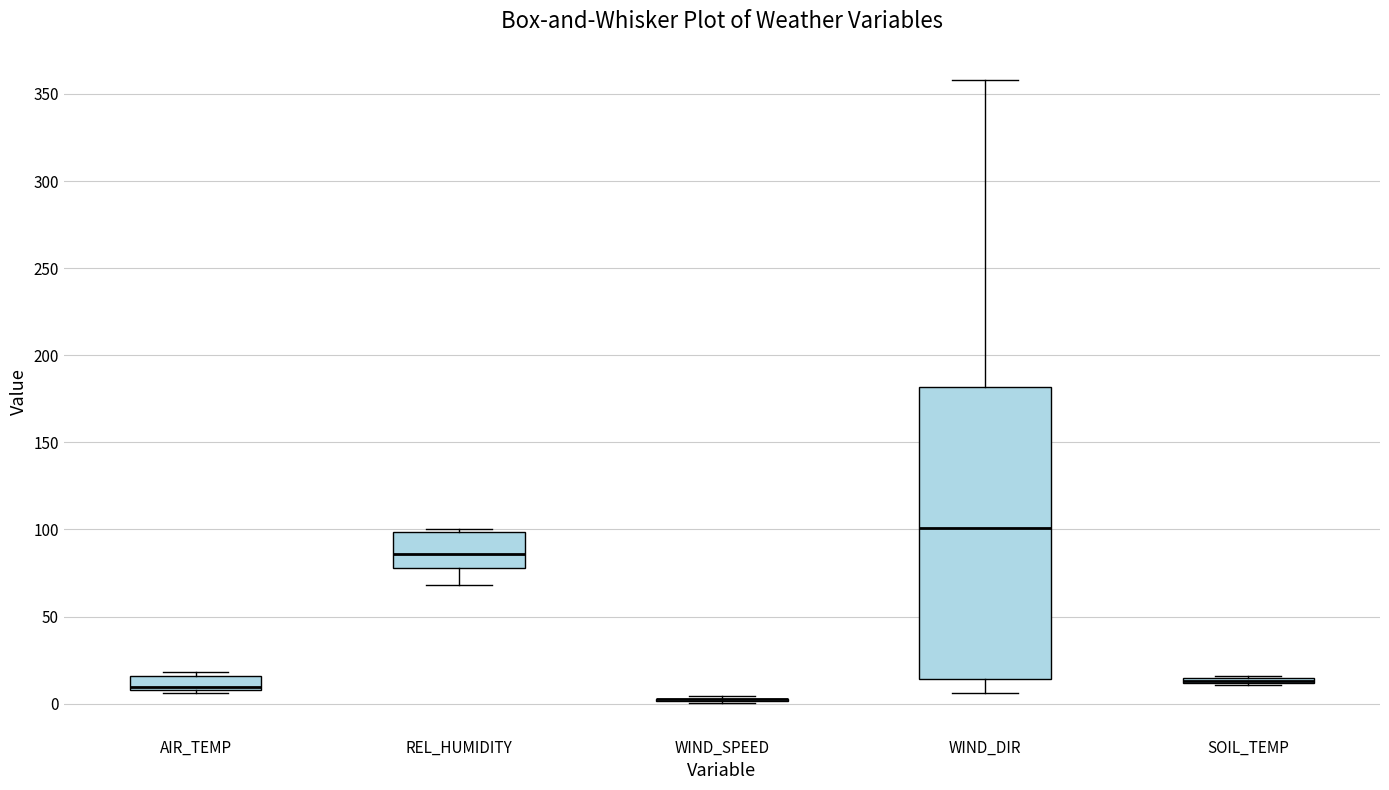

Where is the upper edge of the box for AIR_TEMP on the y-axis? The values are not printed on the chart, so give them approximately, as read against the axis.

15